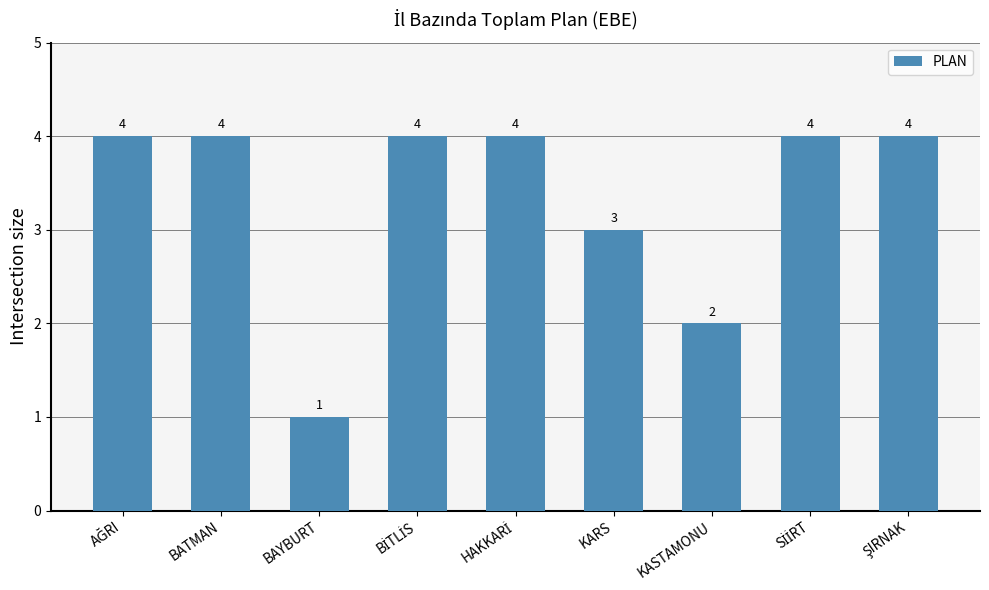

The value at BAYBURT is 1. True or false?

True